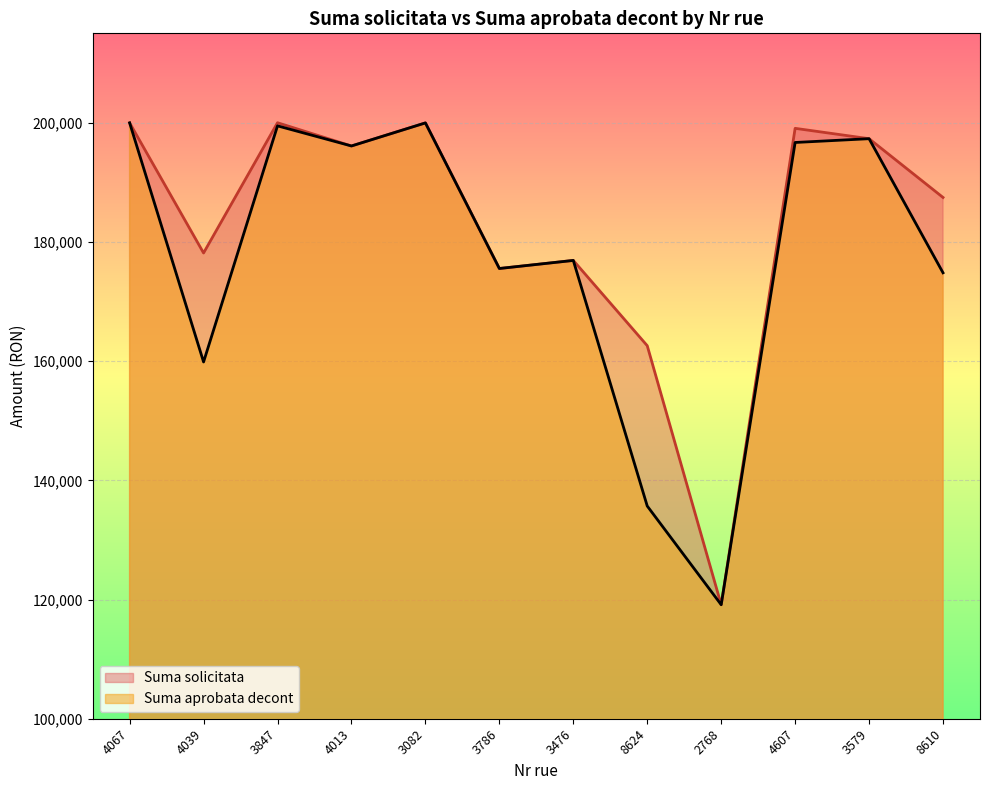

At how many categories does at least one series exceed 128039?

11